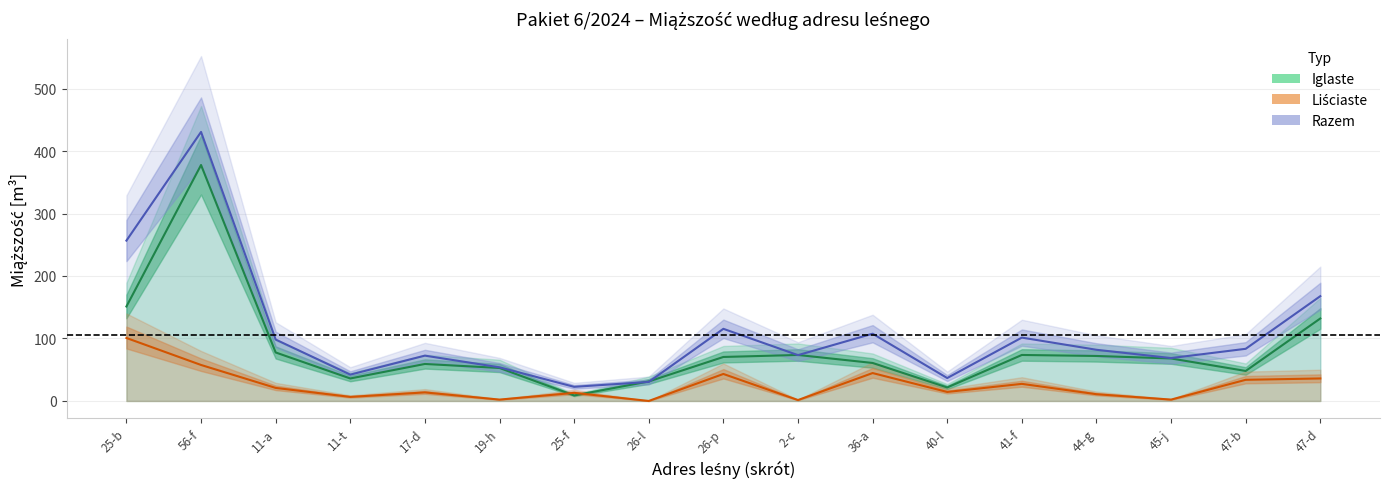

What value does the Liściaste series have at 56-f?

57.6